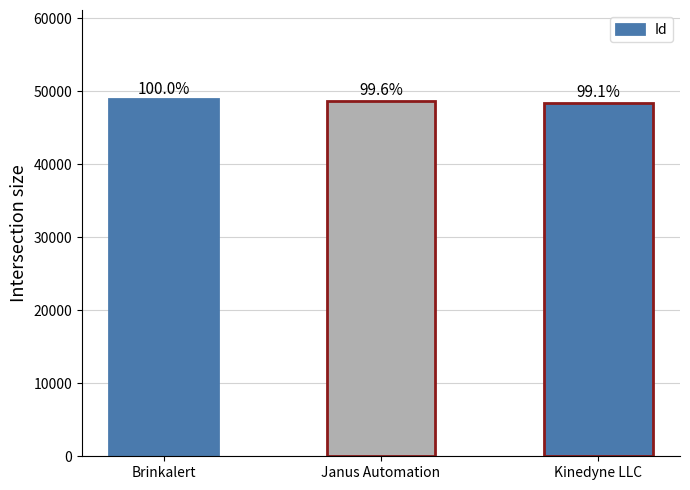

Does the chart contain any negative values?

No